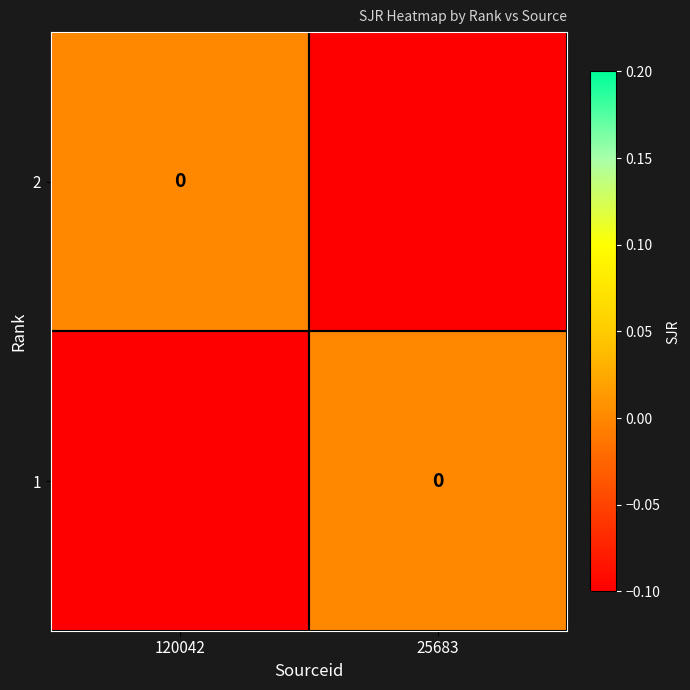

The value of 2 at 25683 is -0.1. True or false?

True